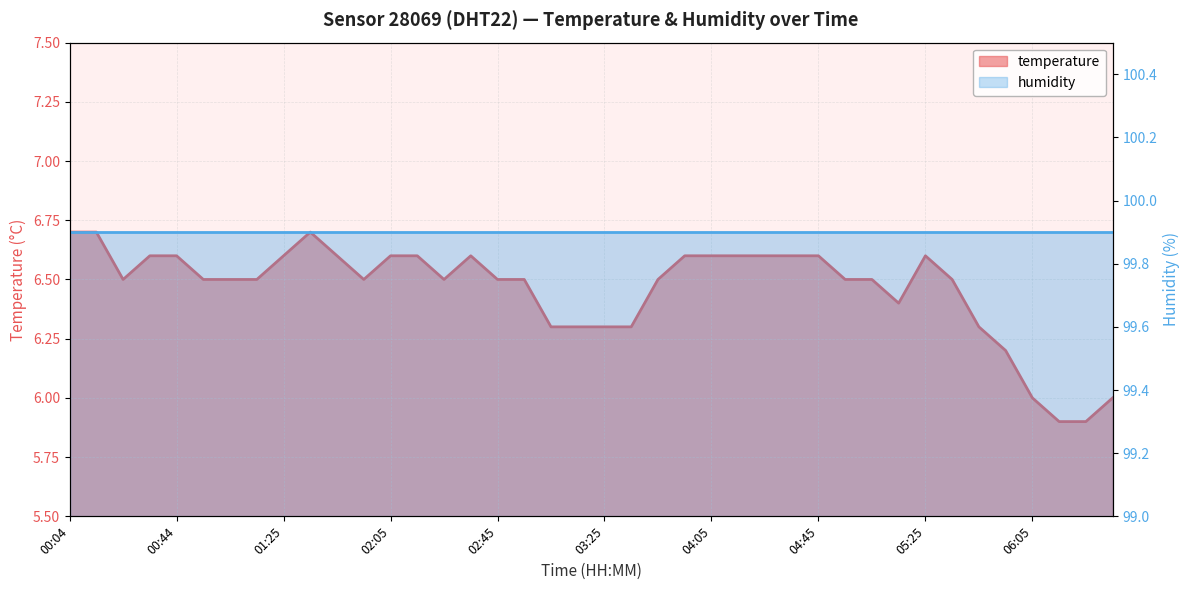

Where is the first local minimum?

00:24